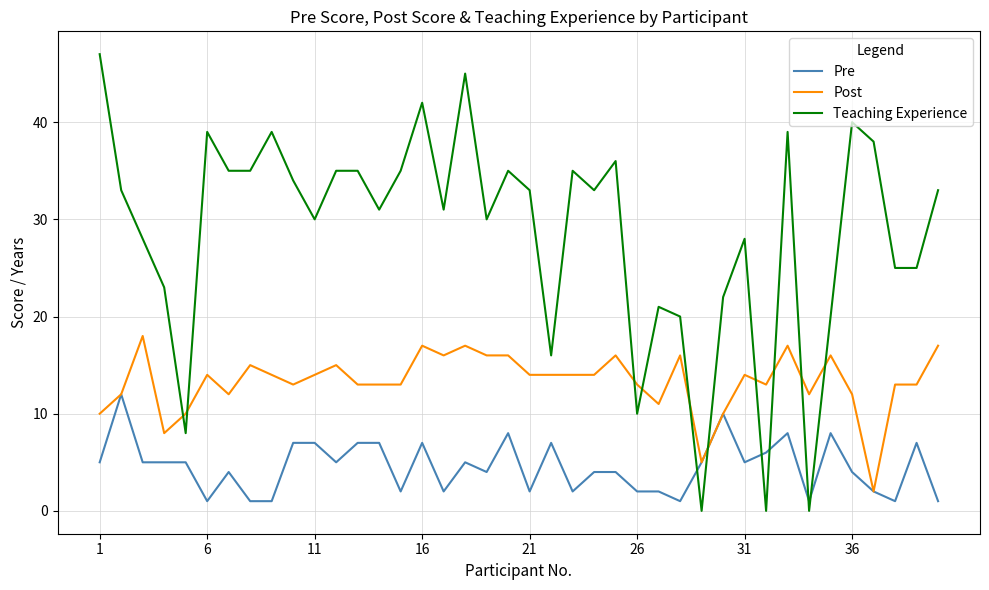

Which series has the widest spread of values?

Teaching Experience